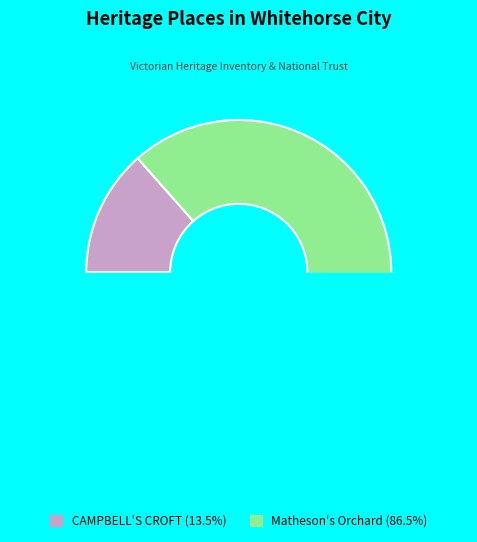

To the nearest percent, what is the combined percentage of Matheson's Orchard and CAMPBELL'S CROFT?

100%